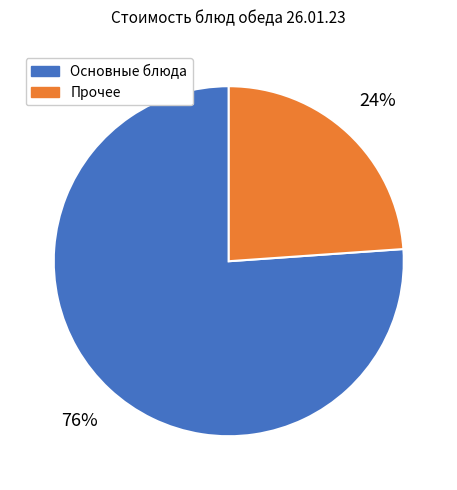

What is the ratio of the value at Основные блюда to the value at Прочее?

3.2